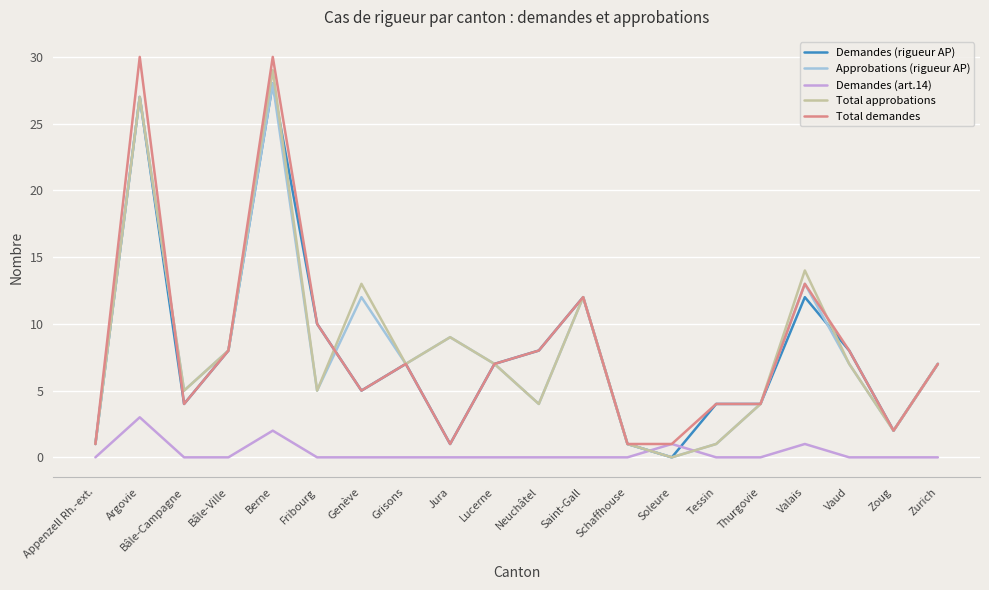

At how many categories does at least one series exceed 18?

2